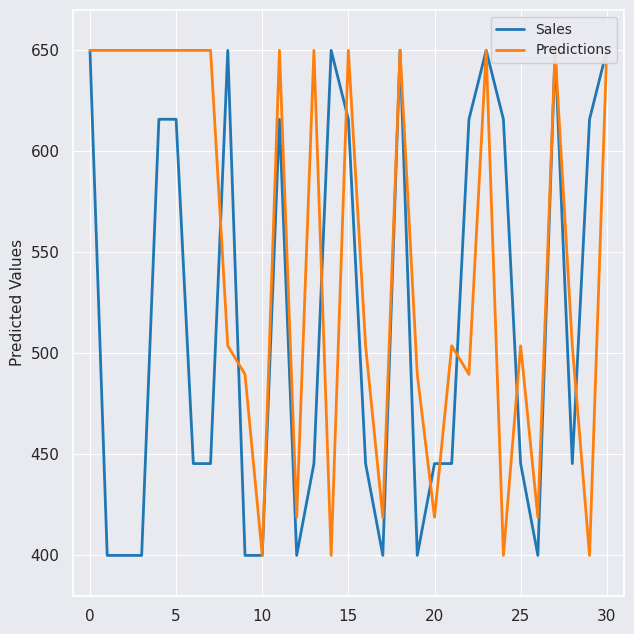

Is the value of Sales at 22 greater than the value of Predictions at −5?

No